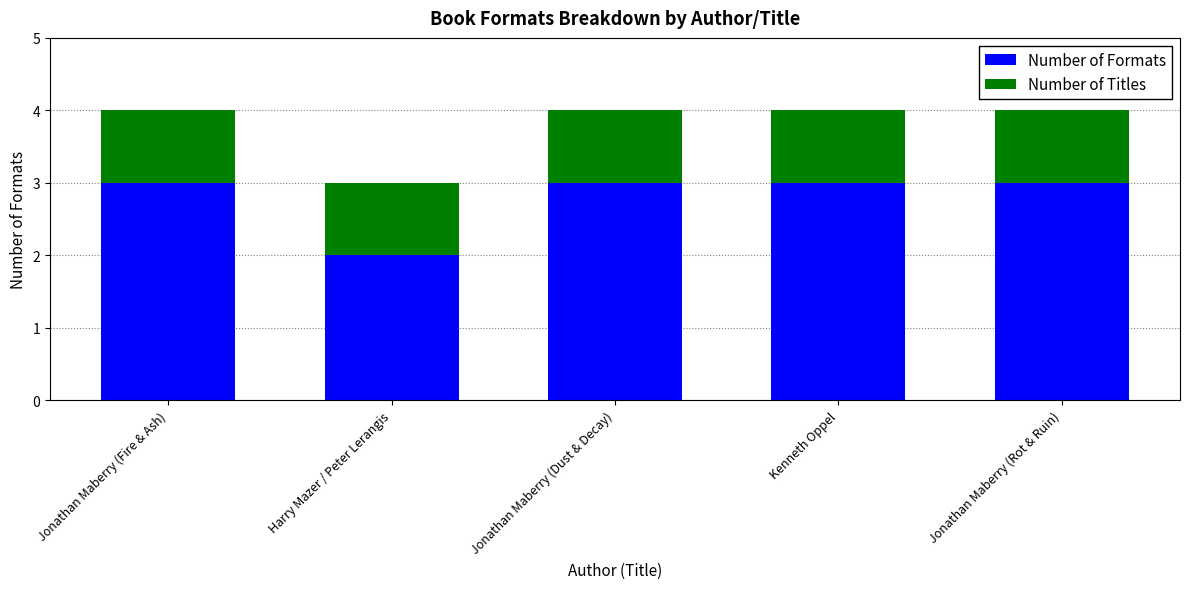

Reading left to right, list the values for the Number of Formats series.

3	2	3	3	3